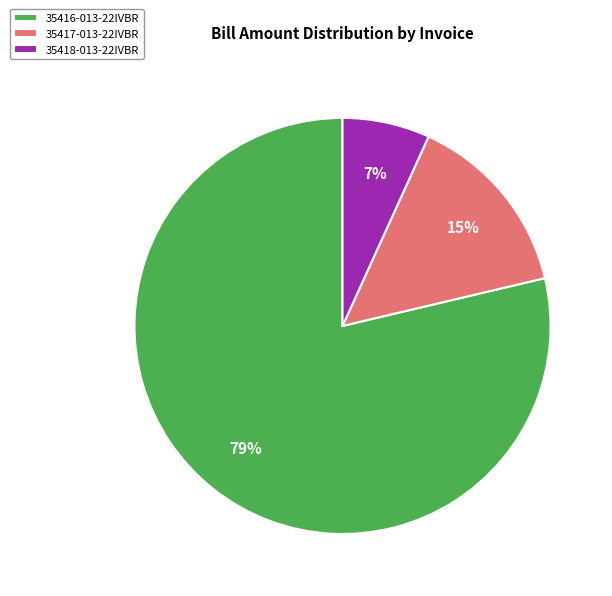

Rank the categories by value from lowest to highest.

35418-013-22IVBR, 35417-013-22IVBR, 35416-013-22IVBR